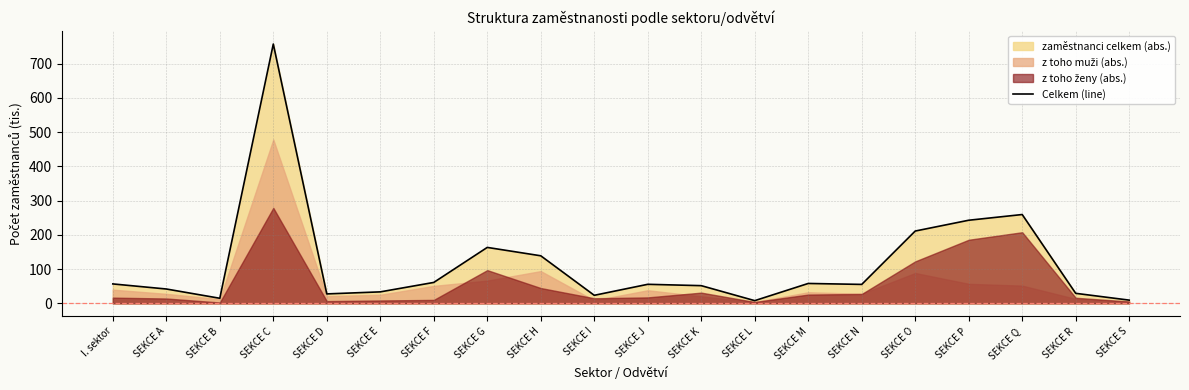

Rank the categories by value from lowest to highest.

SEKCE L, SEKCE S, SEKCE B, SEKCE I, SEKCE D, SEKCE R, SEKCE E, SEKCE A, SEKCE K, SEKCE N, SEKCE J, I. sektor, SEKCE M, SEKCE F, SEKCE H, SEKCE G, SEKCE O, SEKCE P, SEKCE Q, SEKCE C